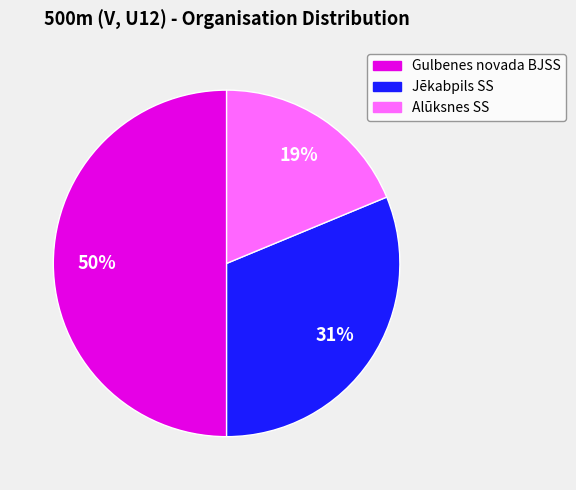

Which slice is the largest?

Gulbenes novada BJSS